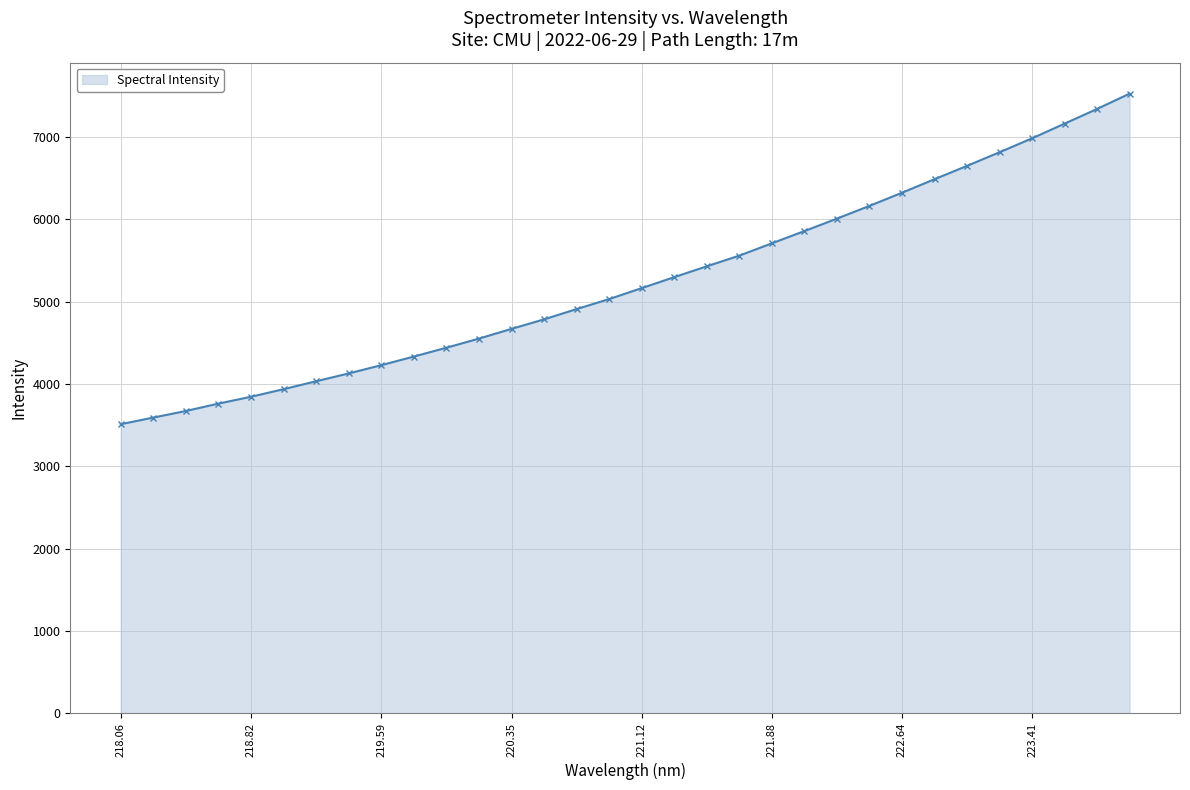

What is the difference between the maximum and minimum values?

4016.9